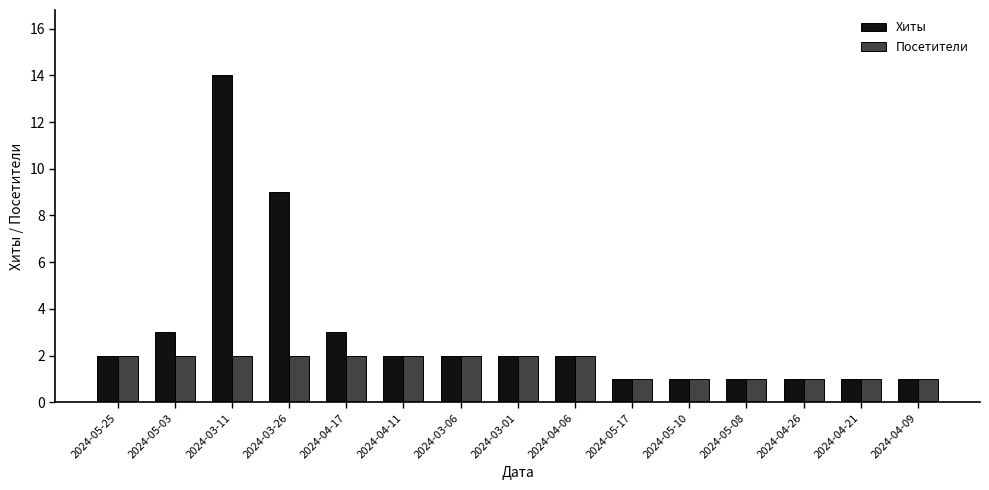

What is the value of the Хиты bar at the 2nd from the left?

3